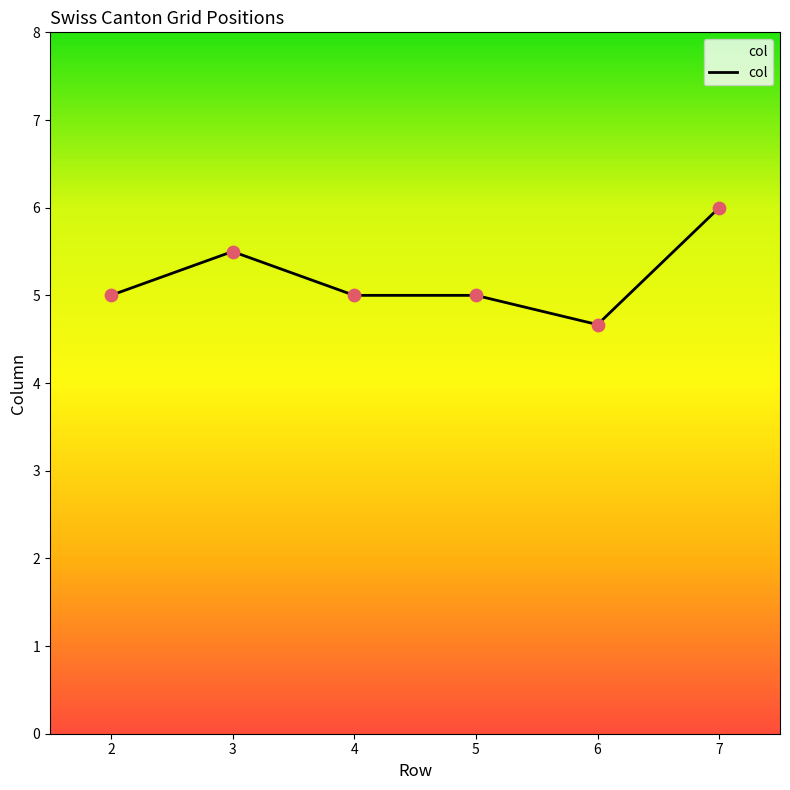

Approximately how many times larger is the value at 3 compared to 2?

1.1